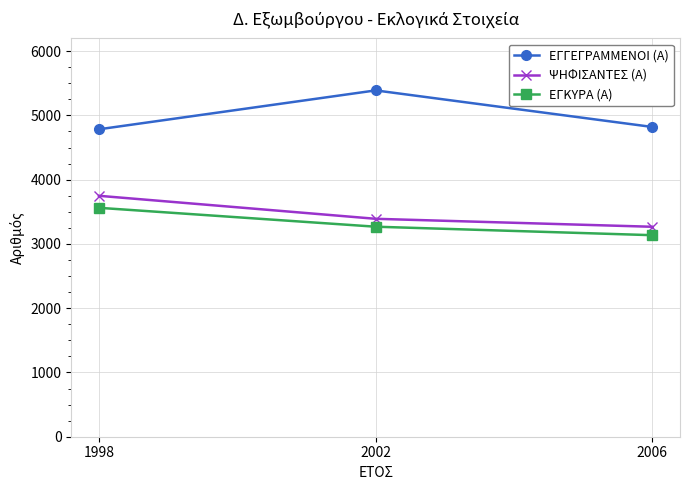

At which label is ΕΓΚΥΡΑ (Α) closest to 3349?

2002